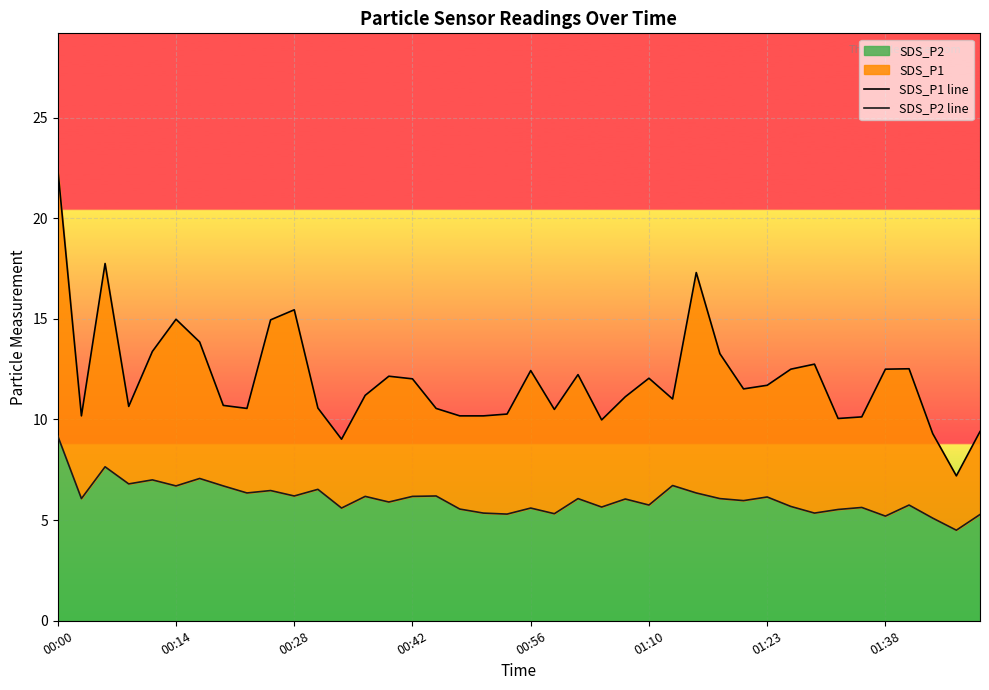

What is the minimum value for SDS_P2?

4.5